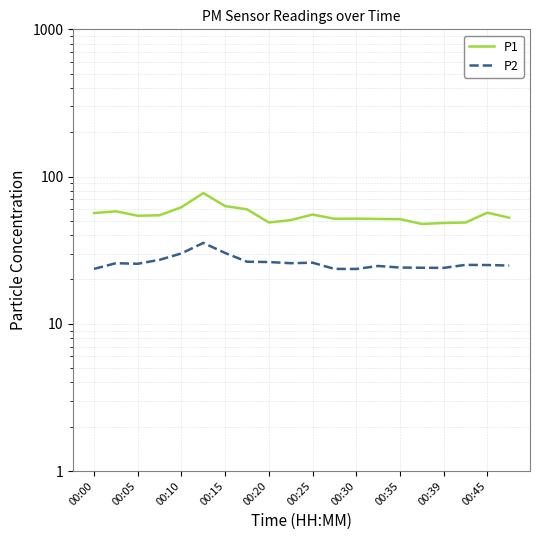

Which series has the largest total across all categories?

P1